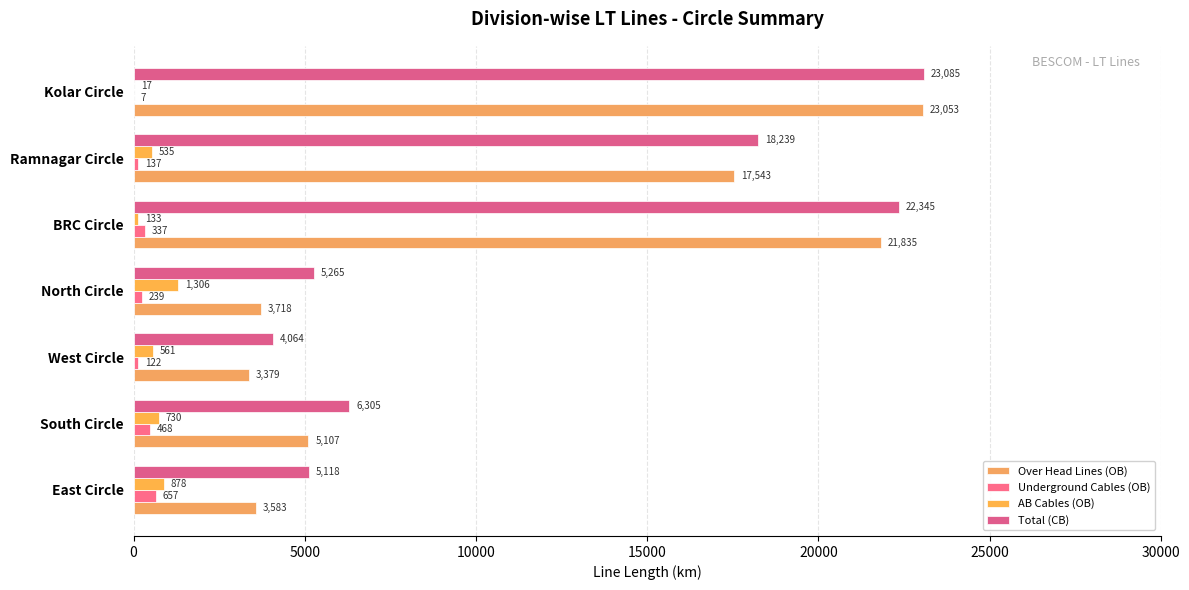

What is the value of the Total (CB) bar at the 6th from the left?

18239.4